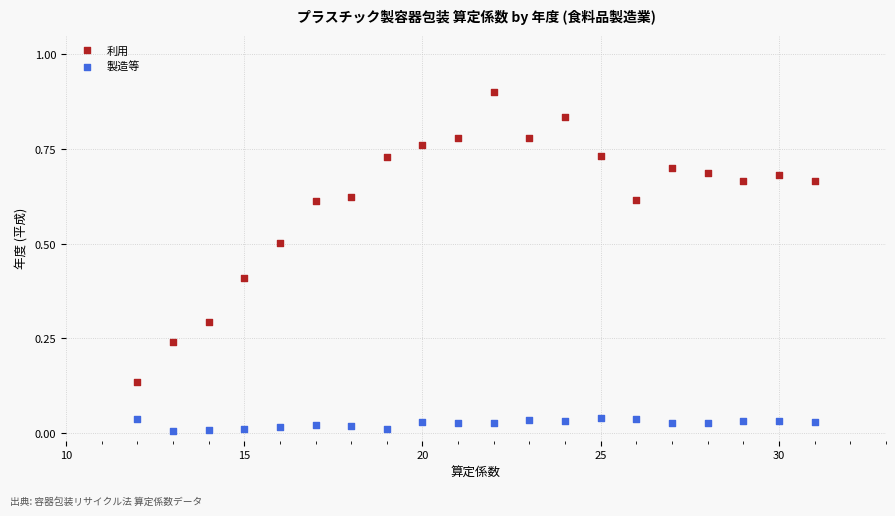

Which series contains the lowest Y value?

製造等